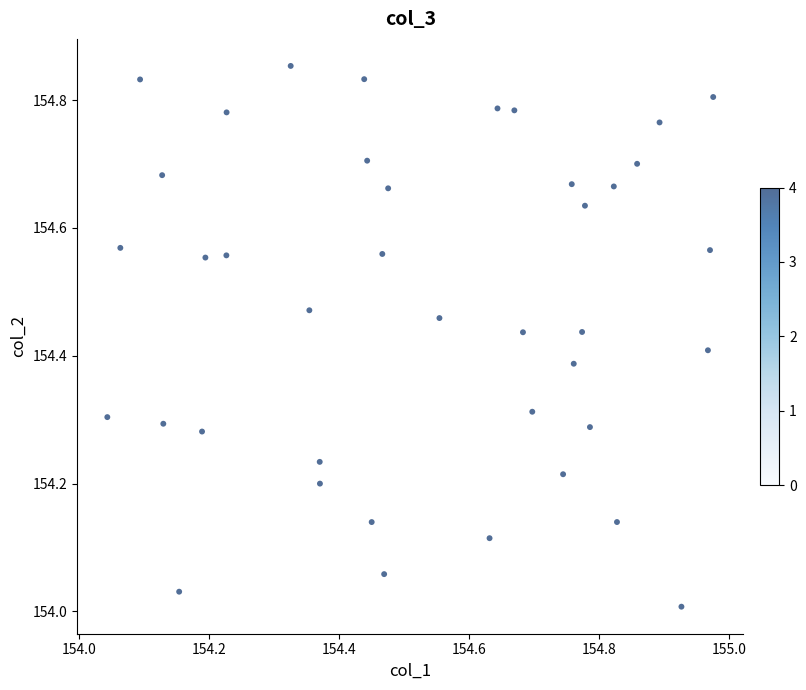

What is the range of X values (max minus min)?

0.9